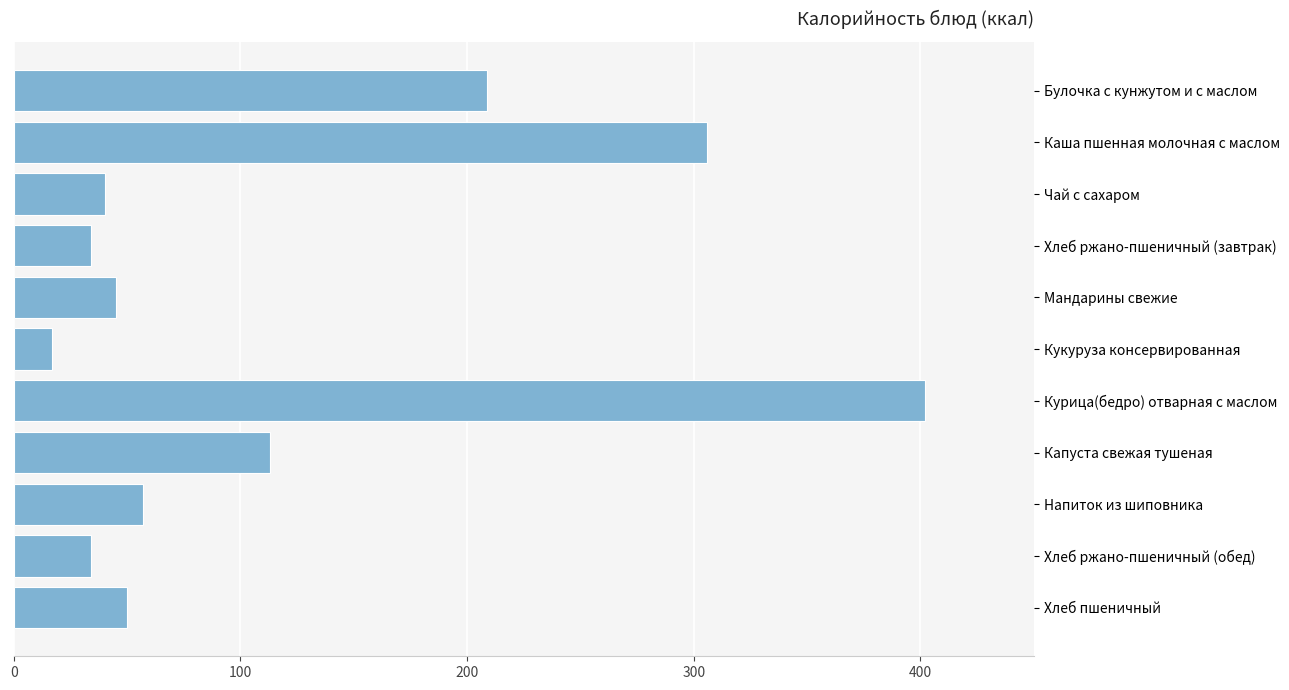

What is the change in value from Кукуруза консервированная to Булочка с кунжутом и с маслом?

+192